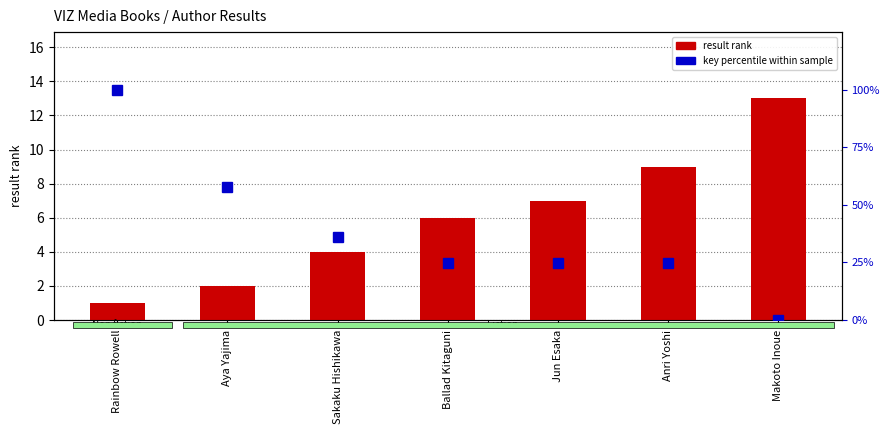

At which label is result rank closest to 7?

Jun Esaka